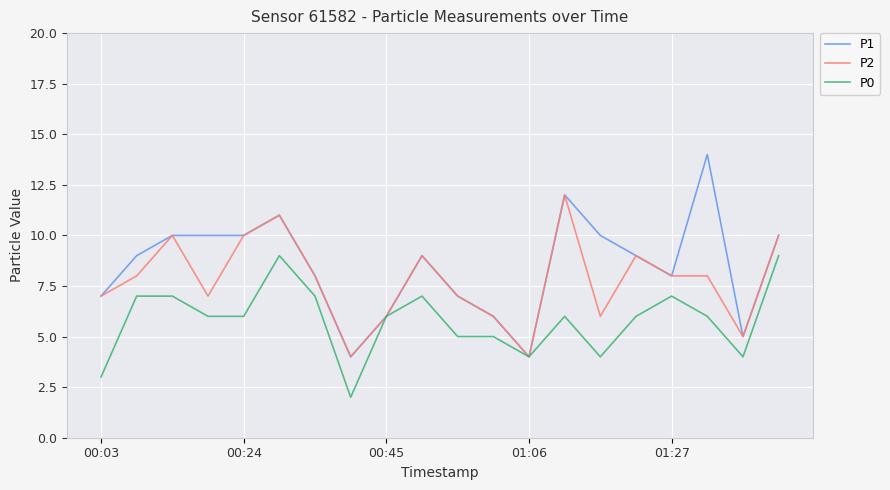

Which series has the widest spread of values?

P1